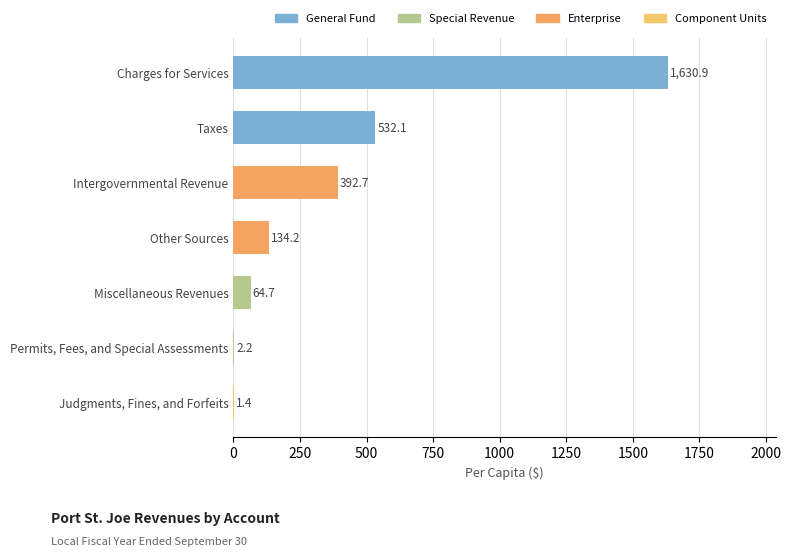

At which label is the value closest to 816?

Taxes